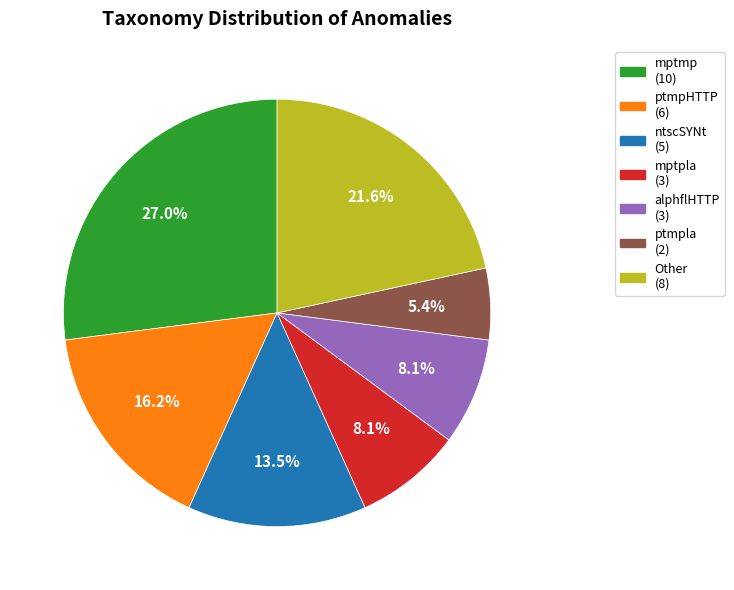

Which category has the biggest portion of the pie?

mptmp (10)